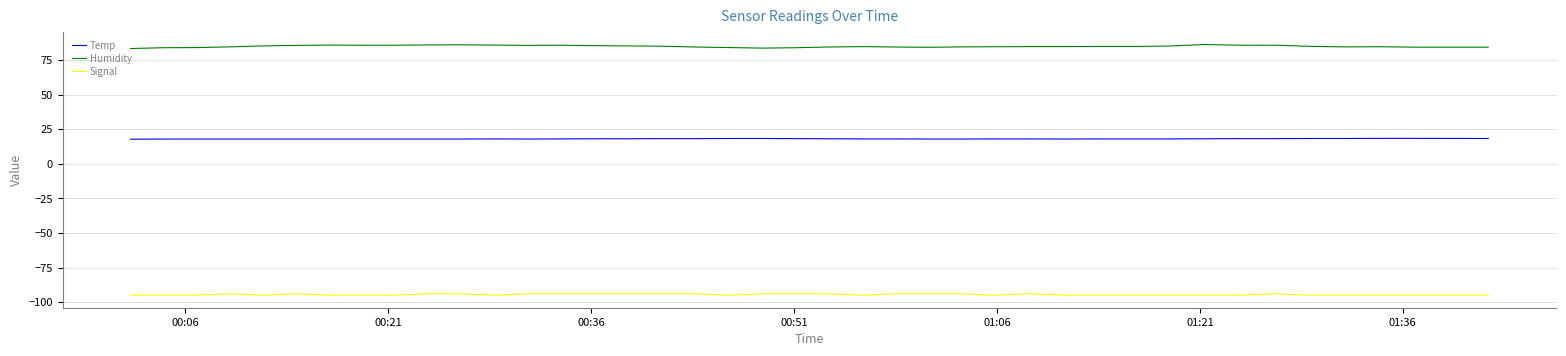

Which series has the largest total across all categories?

Humidity